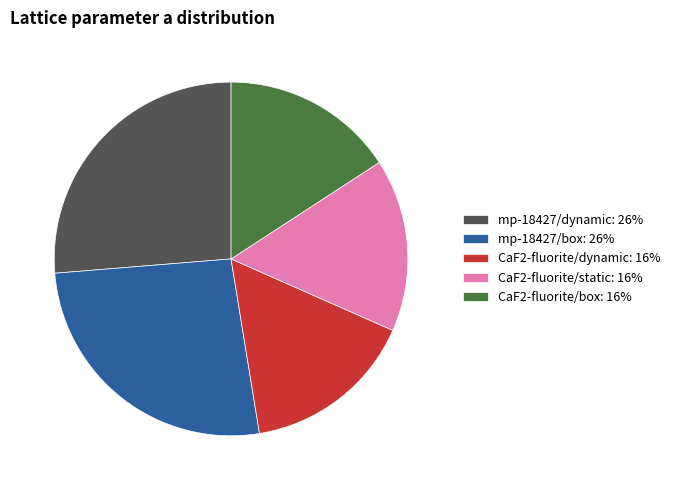

Do CaF2-fluorite/static: 16% and CaF2-fluorite/box: 16% together represent more than half of the pie?

No